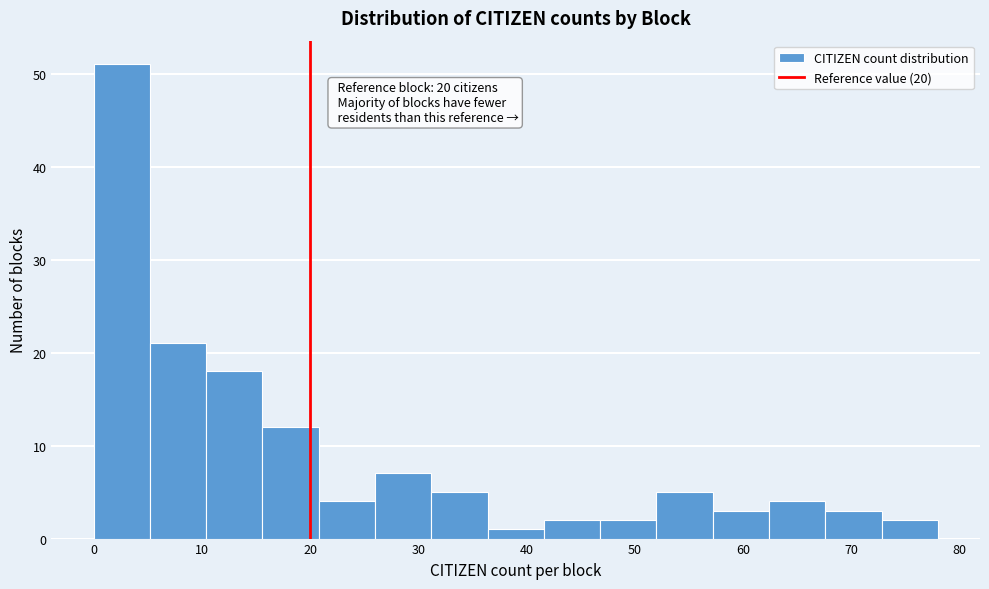

Which range on the x-axis has the tallest bar?

0.0 to 5.2